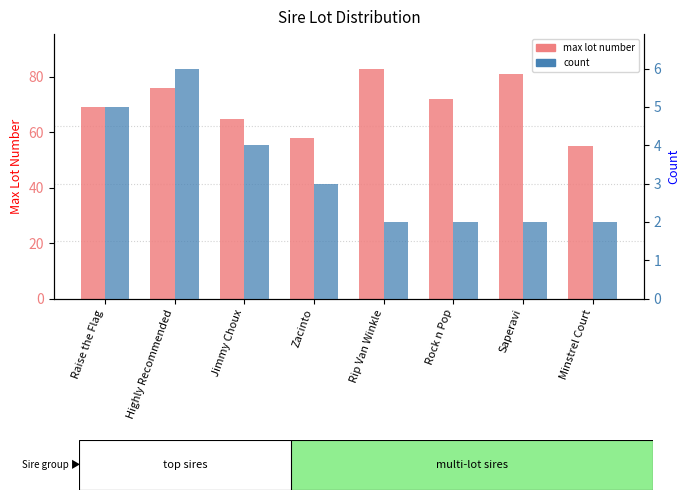

Reading left to right, extract all data points from this chart.

max lot number: 69	76	65	58	83	72	81	55
count: 5	6	4	3	2	2	2	2